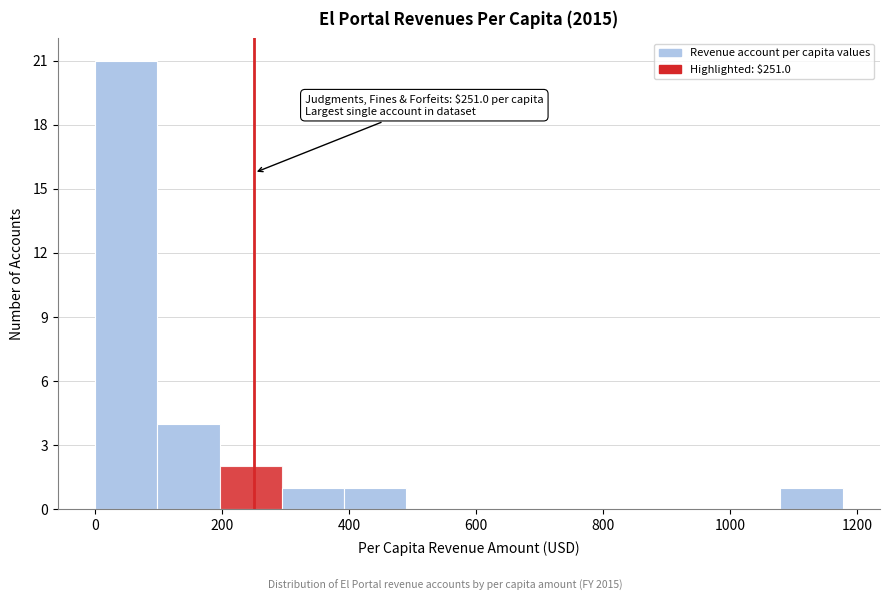

Which range on the x-axis has the tallest bar?

0 to 100